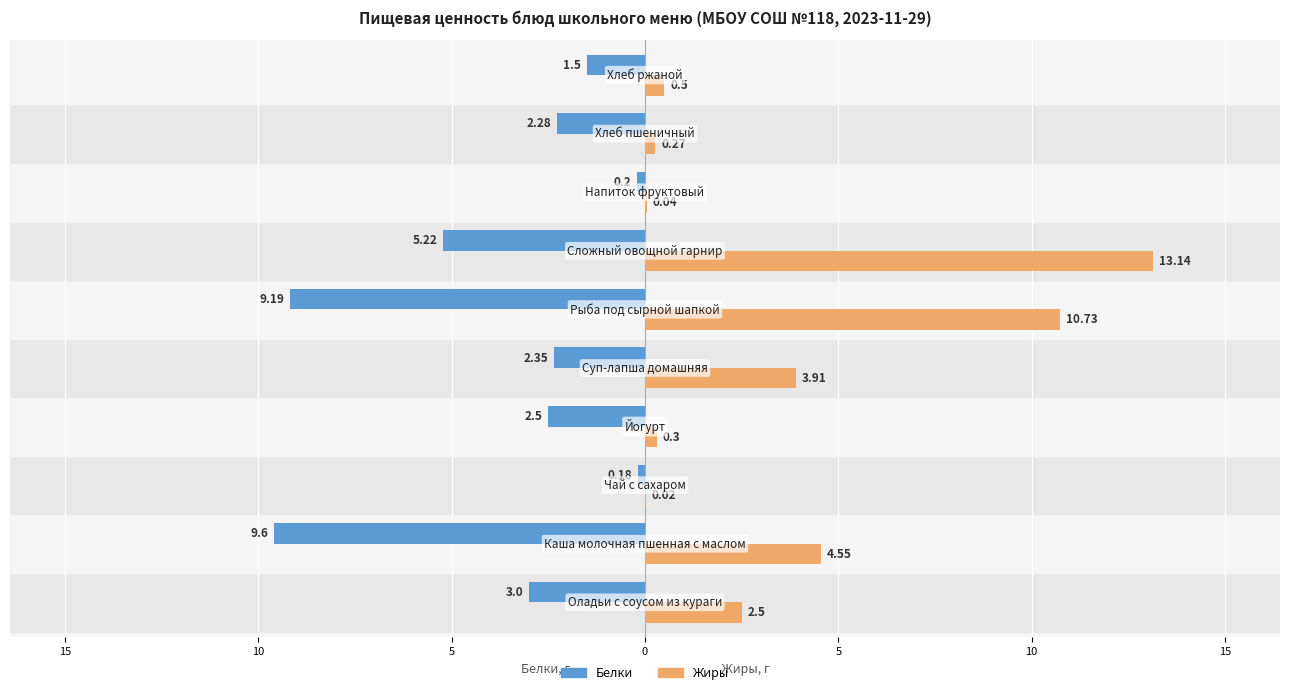

Rank the series by their maximum value, from lowest to highest.

Белки, Жиры